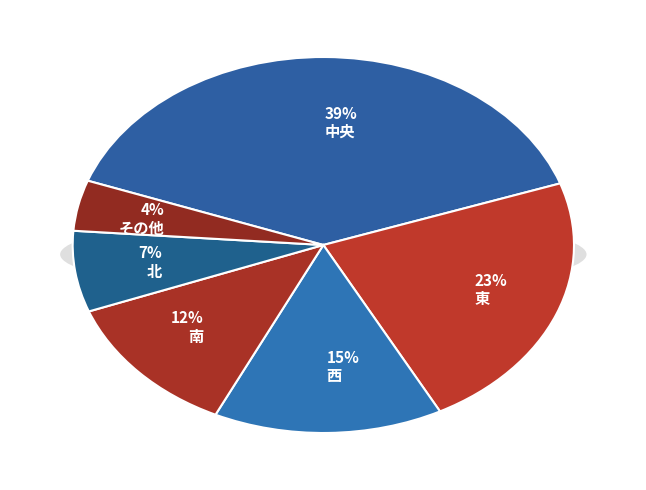

How many segments does this pie chart have?

6